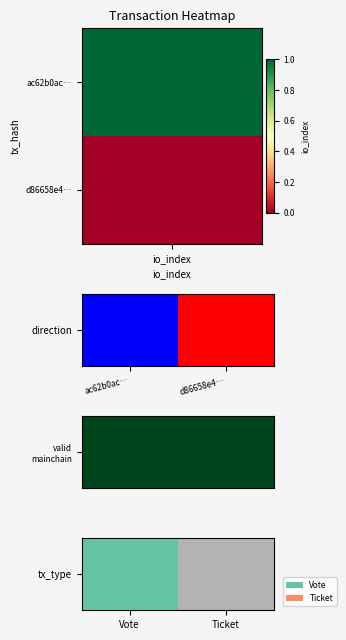

What is the difference between the maximum and minimum values?

1